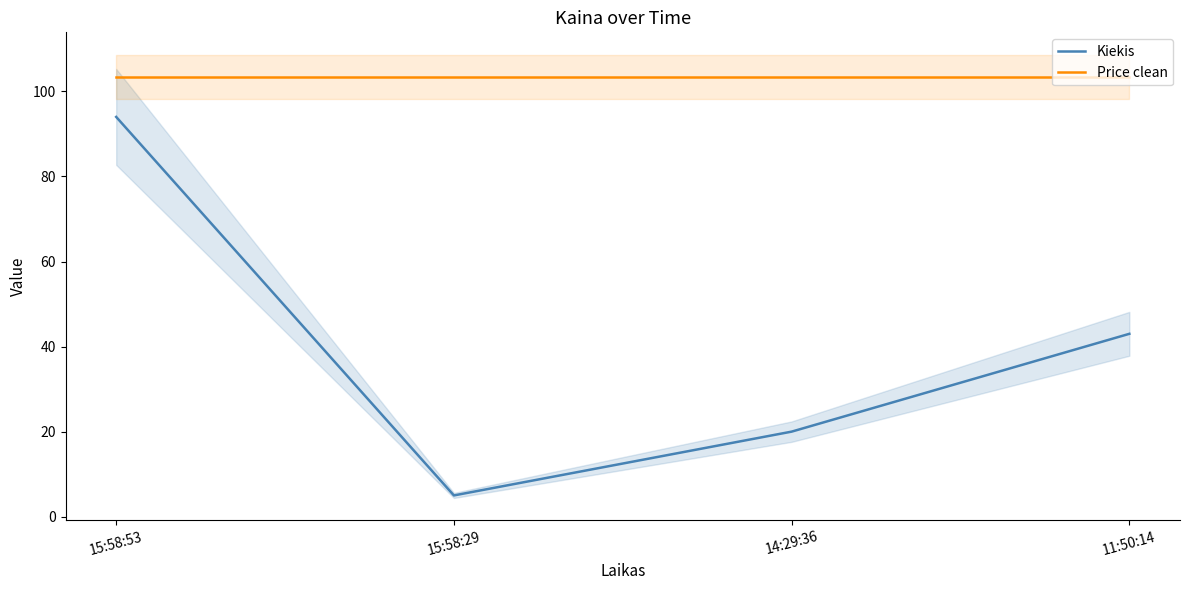

Reading left to right, transcribe all the data shown in this chart.

Kiekis: 15:58:53=94.0	15:58:29=5.0	14:29:36=20.0	11:50:14=43.0
Price clean: 15:58:53=103.5	15:58:29=103.5	14:29:36=103.5	11:50:14=103.5